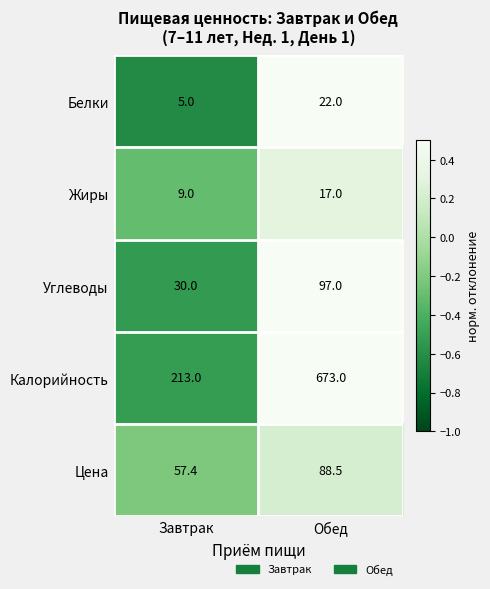

Reading left to right, transcribe all the data shown in this chart.

Белки: Завтрак=5.0	Обед=22.0
Жиры: Завтрак=9.0	Обед=17.0
Углеводы: Завтрак=30.0	Обед=97.0
Калорийность: Завтрак=213.0	Обед=673.0
Цена: Завтрак=57.4	Обед=88.5